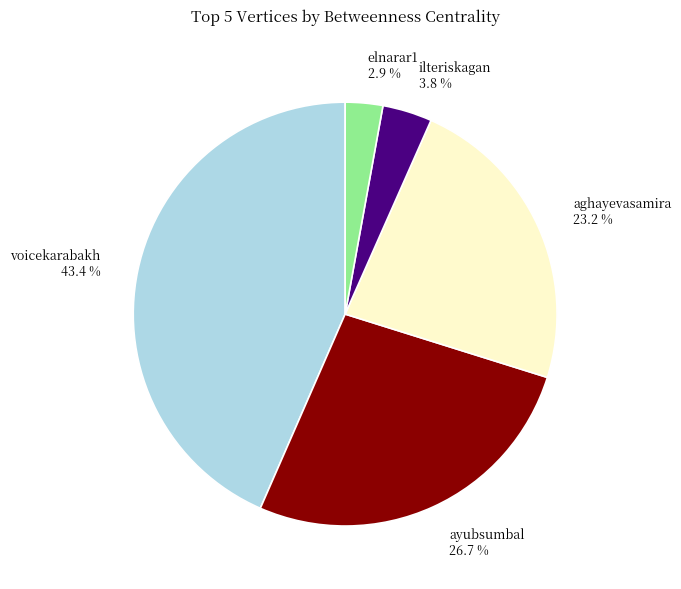

Does aghayevasamira account for over 50% of the chart?

No